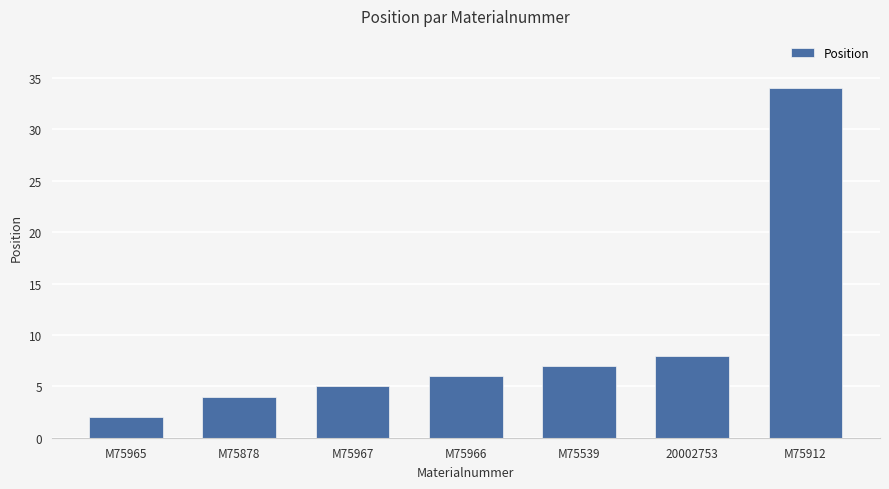

How many bars are there in total?

7